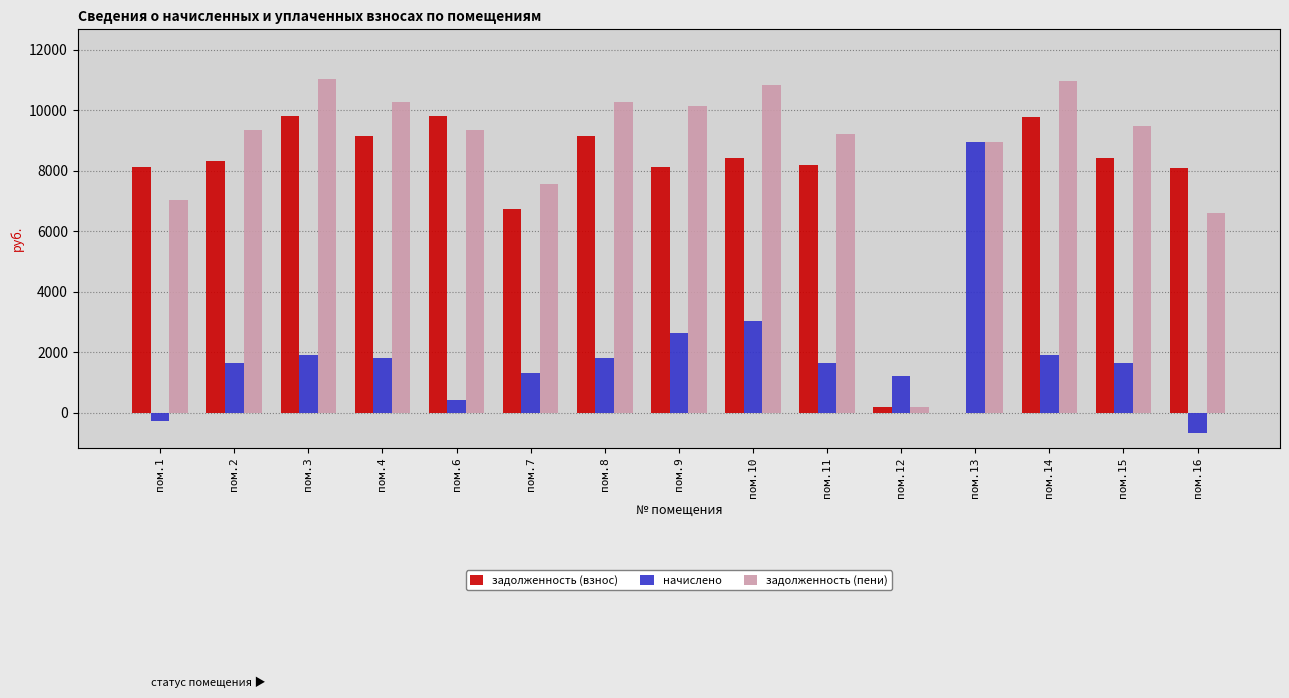

Is the value of задолженность (пени) at пом.1 greater than the value of задолженность (взнос) at пом.10?

No